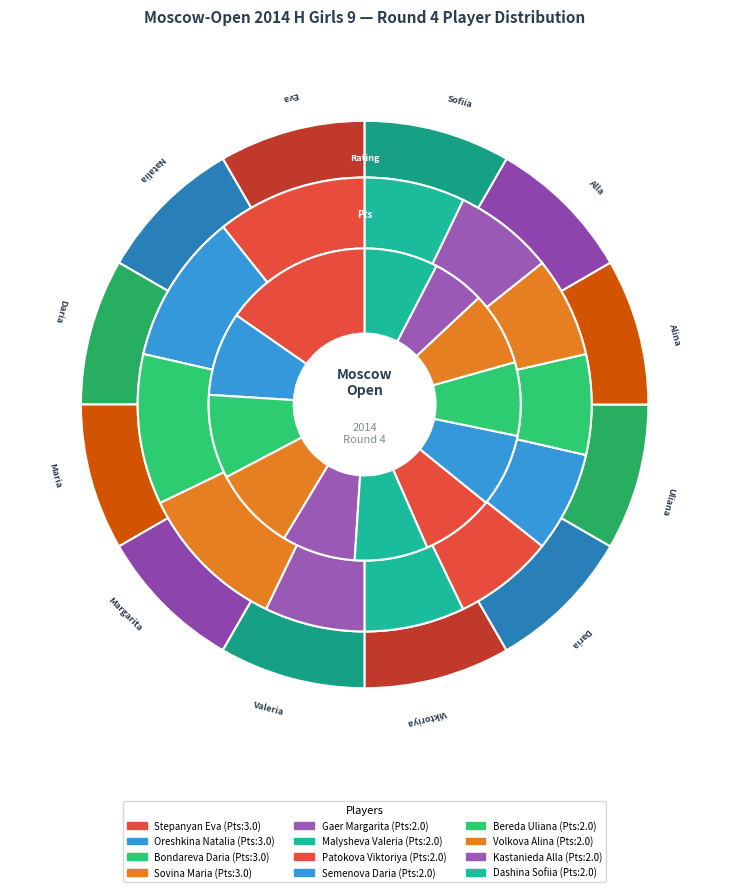

Count the number of slices in the pie.

12